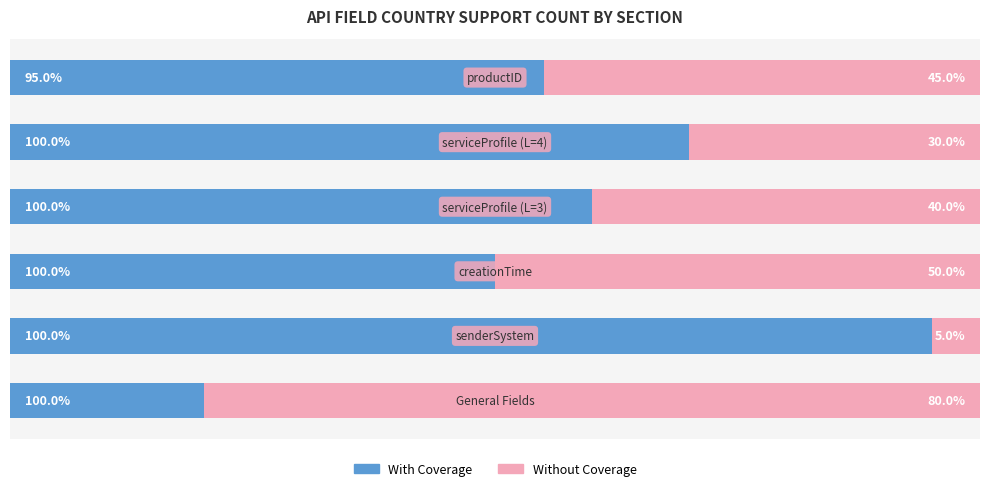

Which series changed the most between 1 and 3?

Without Coverage